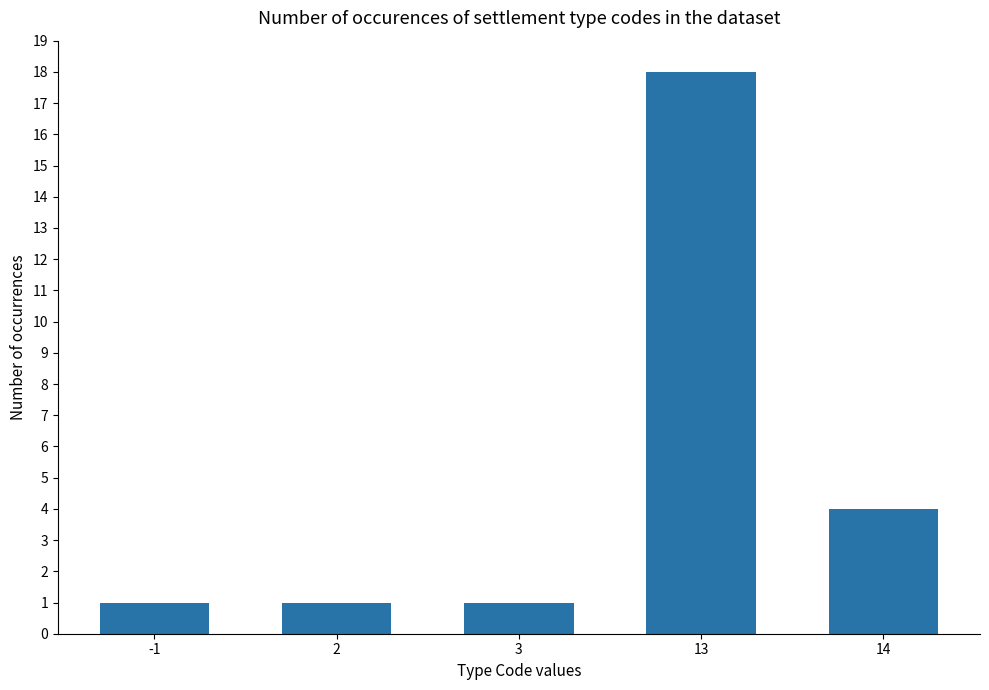

How many data points does each series have?

5